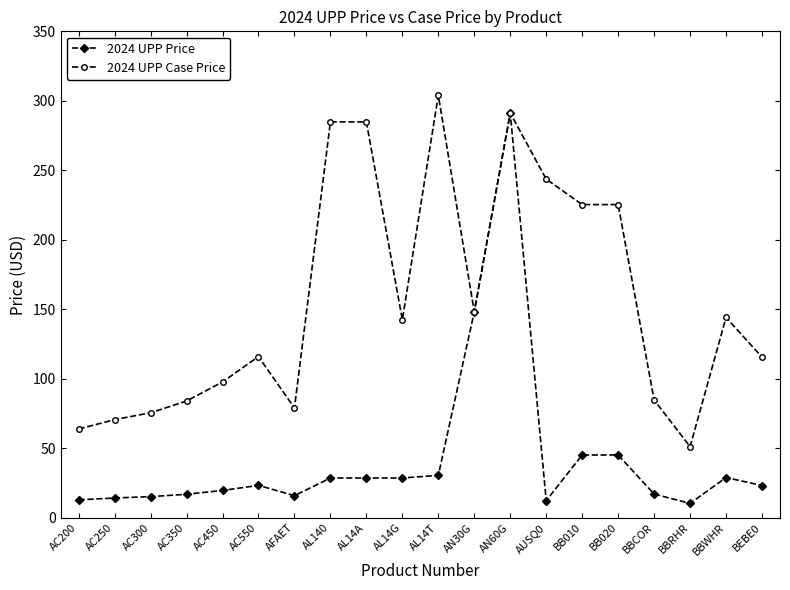

What is the label of the 8th point from the left?

AL140